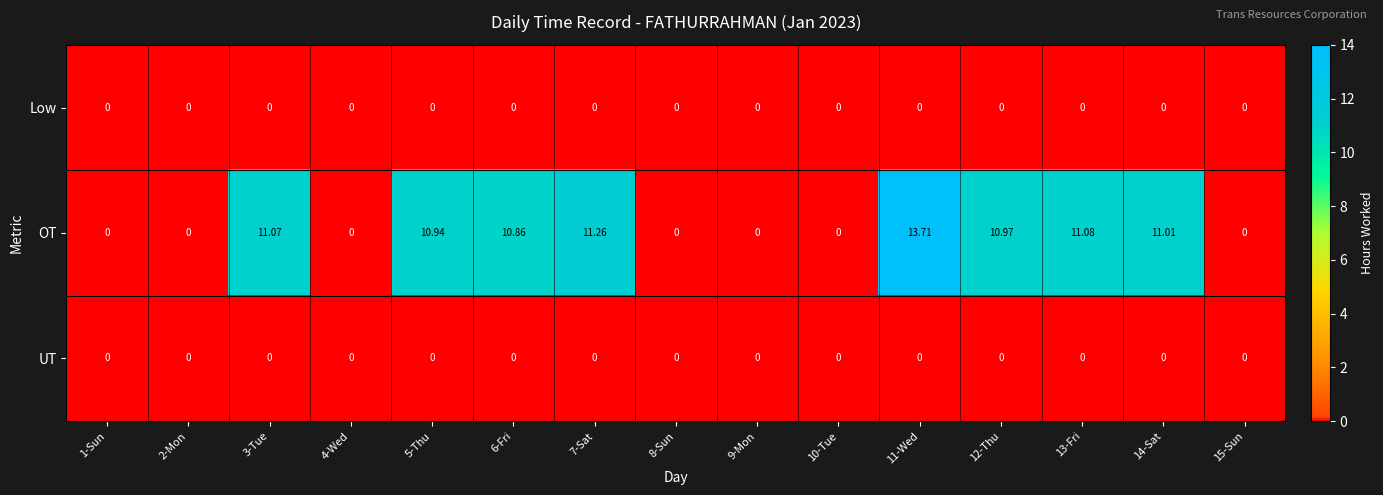

Which series has the largest total across all categories?

OT